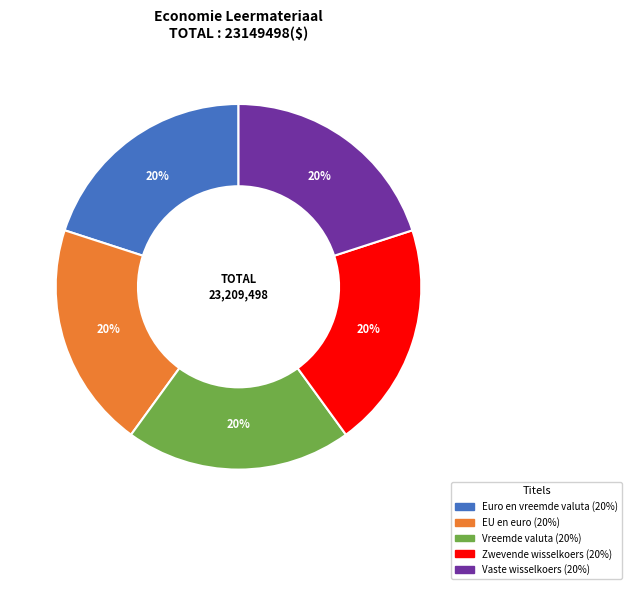

To the nearest percent, what portion does Vaste wisselkoers represent?

20%